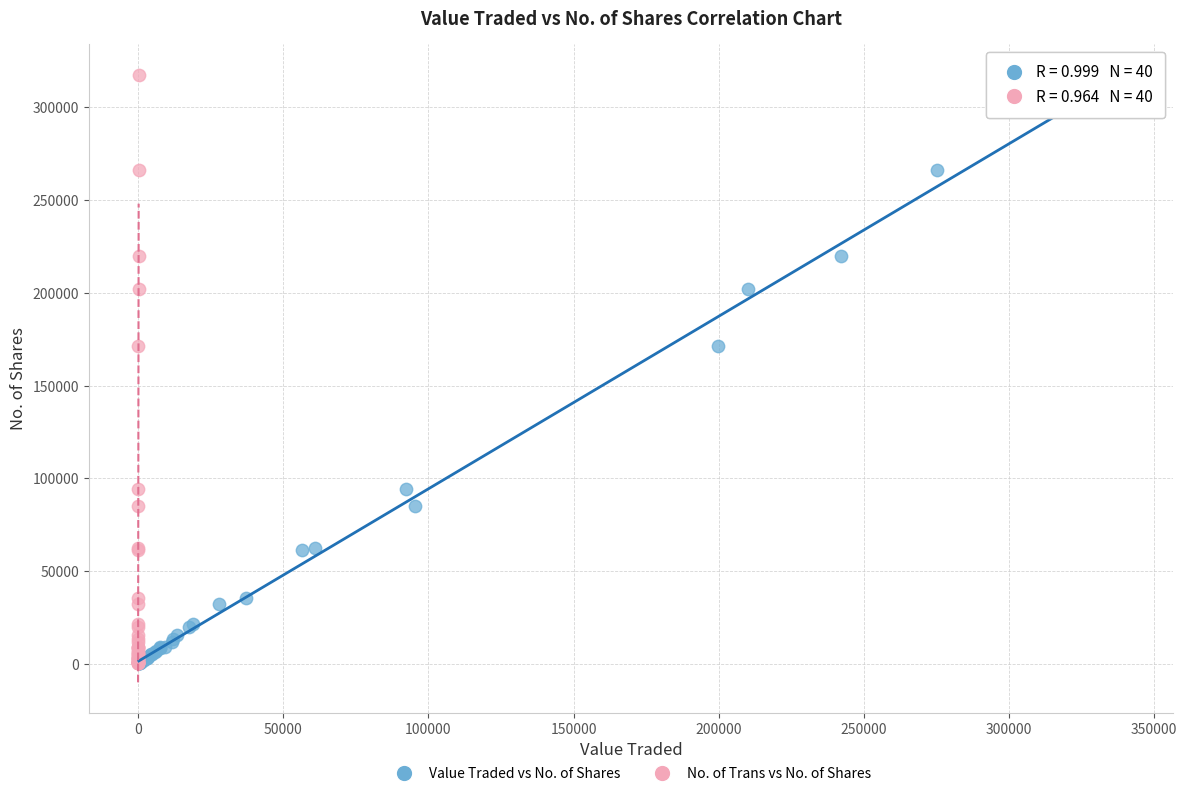

What are all the series names shown in the legend?

Value Traded vs No. of Shares, No. of Trans vs No. of Shares